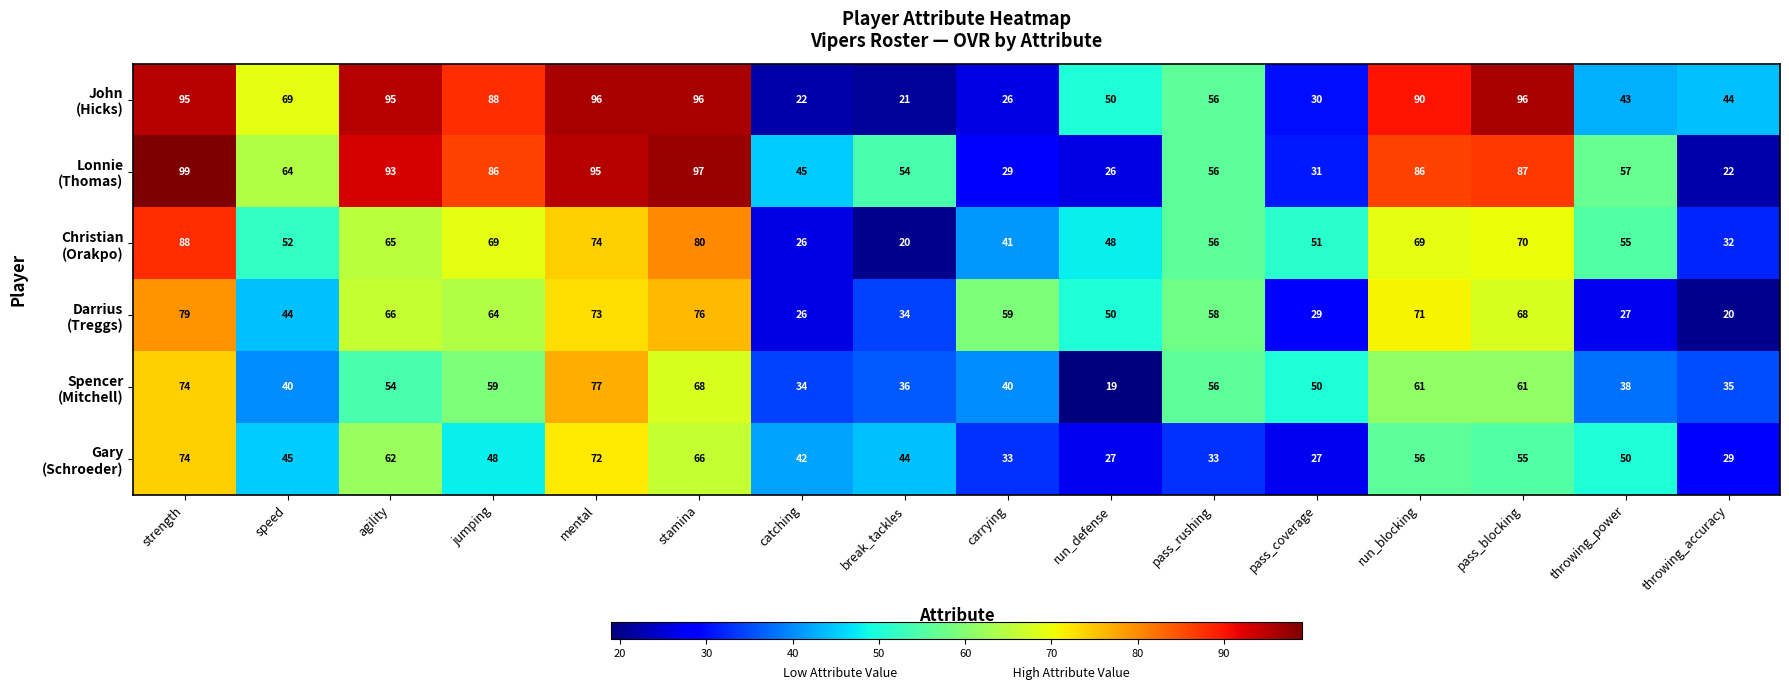

At which category is the sum across all series the highest?

strength